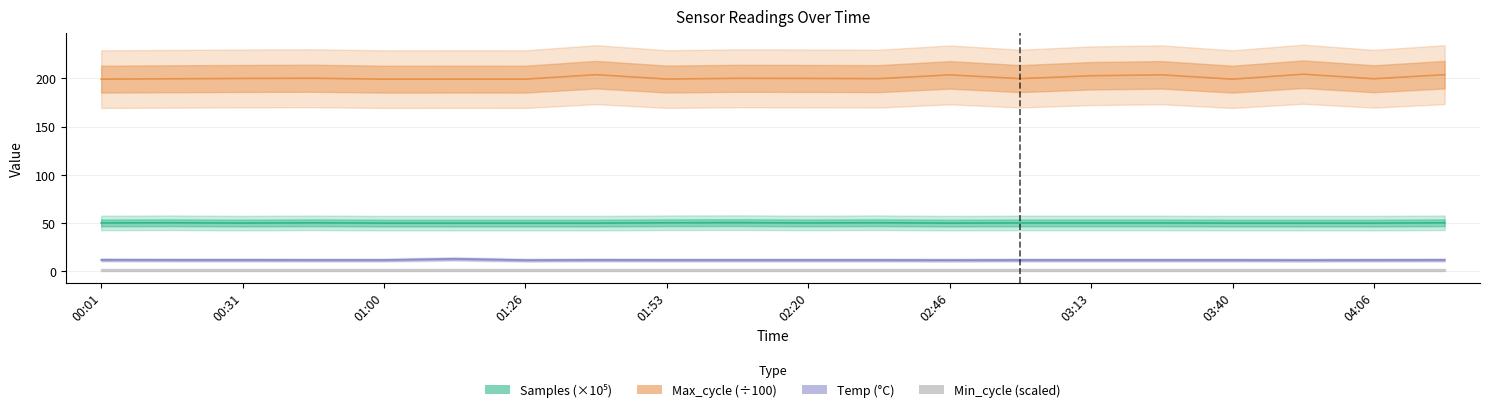

True or false: Max_cycle (÷100) has more than 0 interior local peaks.

True